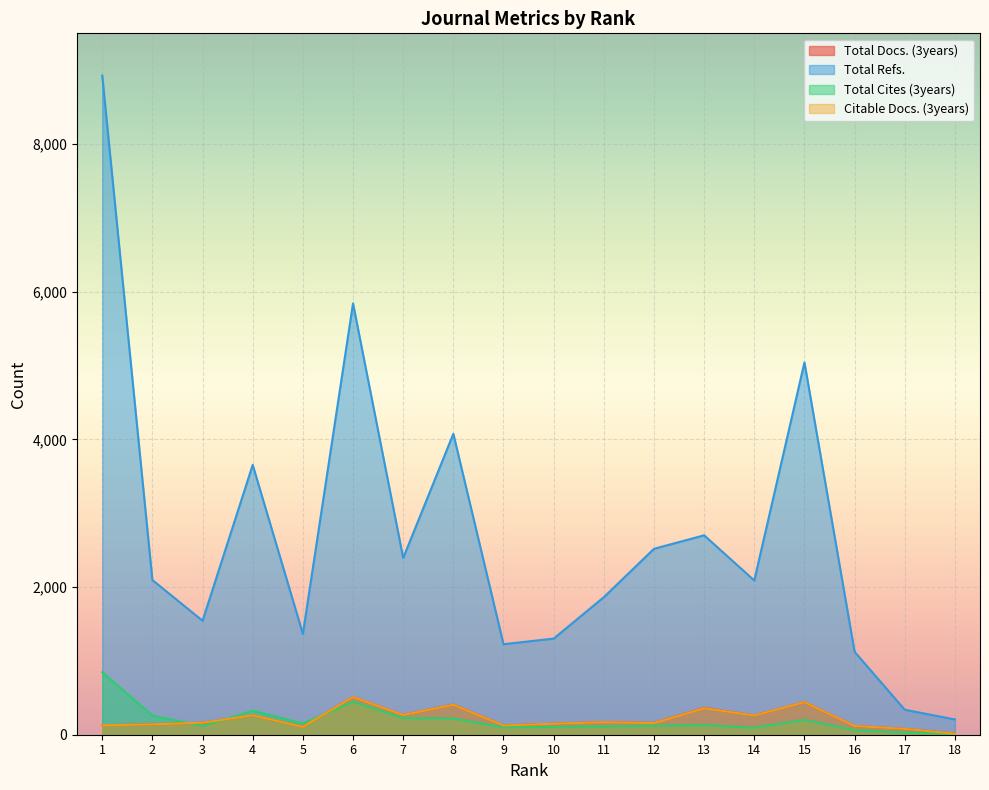

What is the total value across all series at 4?

4505